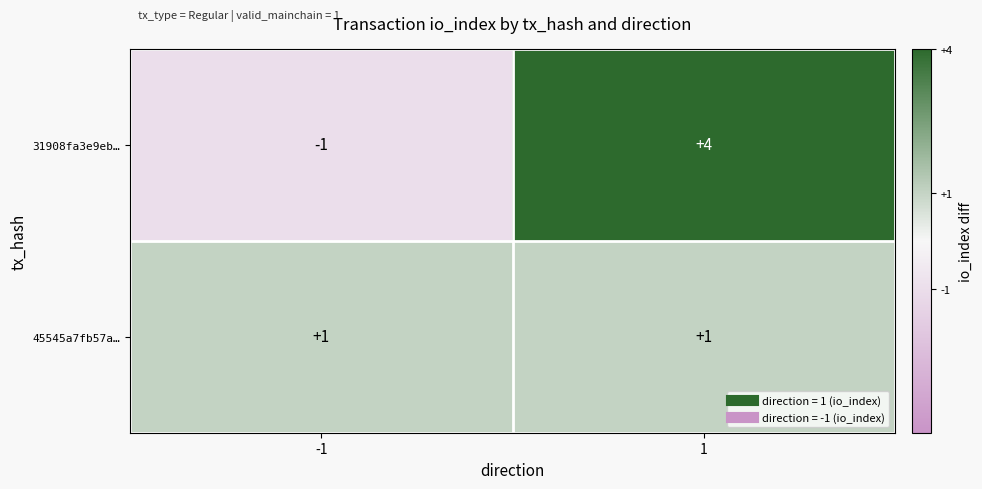

Between -1 and 1, which series saw the biggest shift?

31908fa3e9eb…